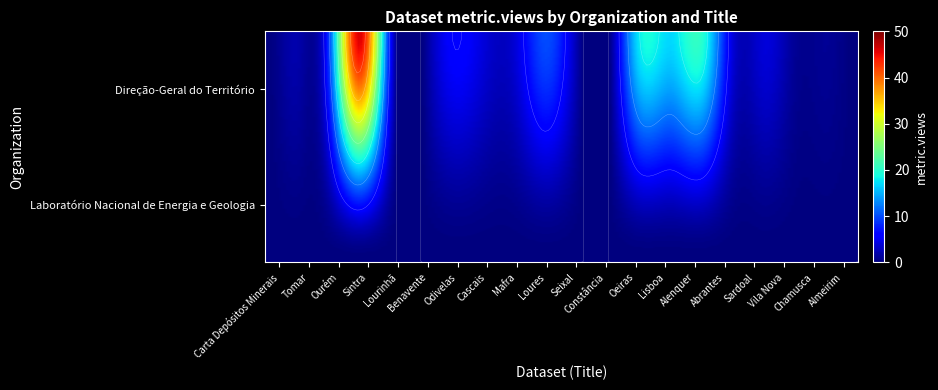

What is the difference between the maximum and minimum values?

46